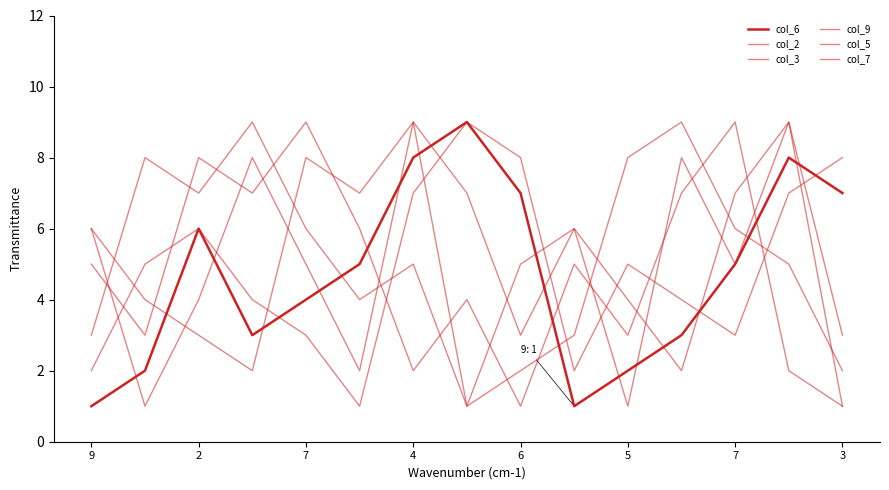

What is the difference between the maximum and minimum values in the col_6 series?

8